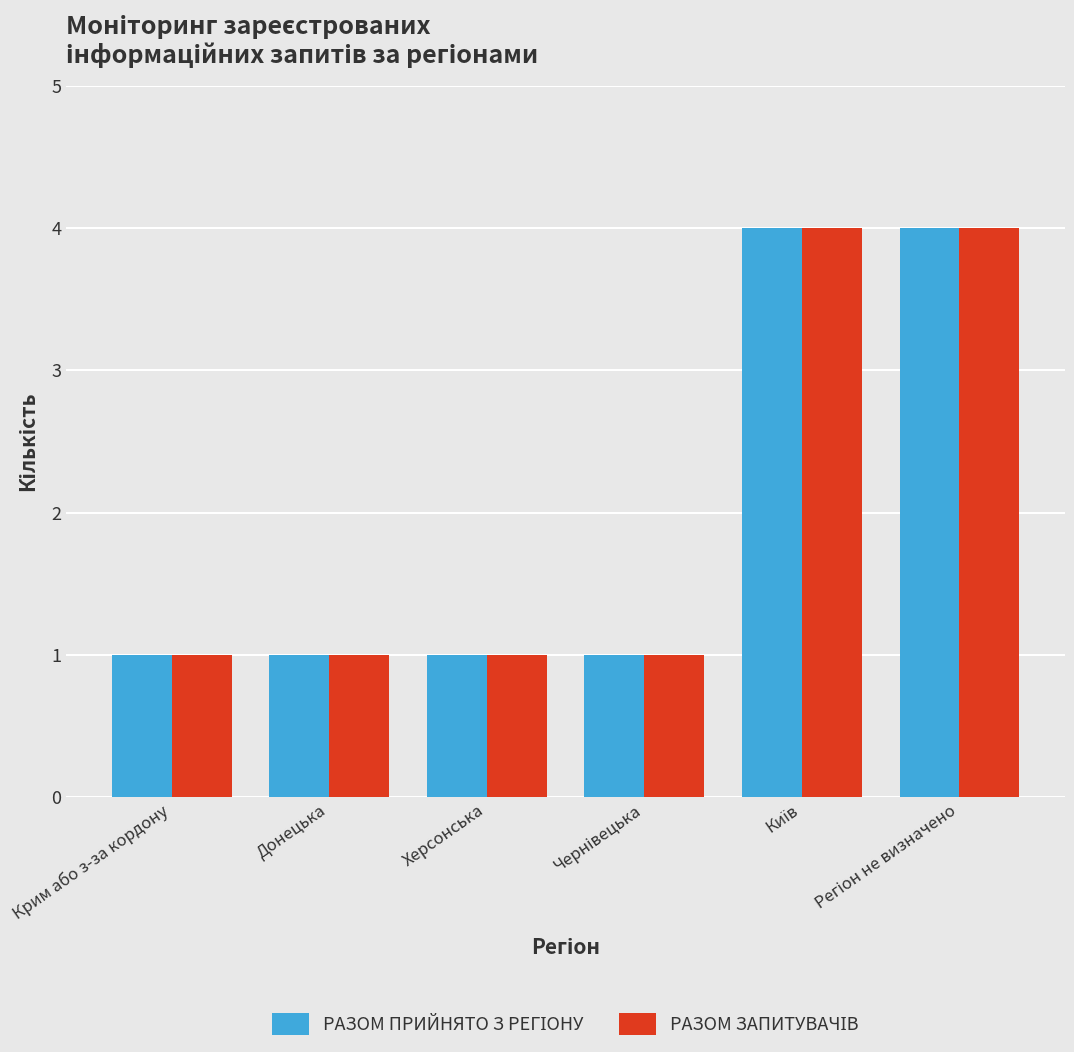

What is the greatest value displayed?

4